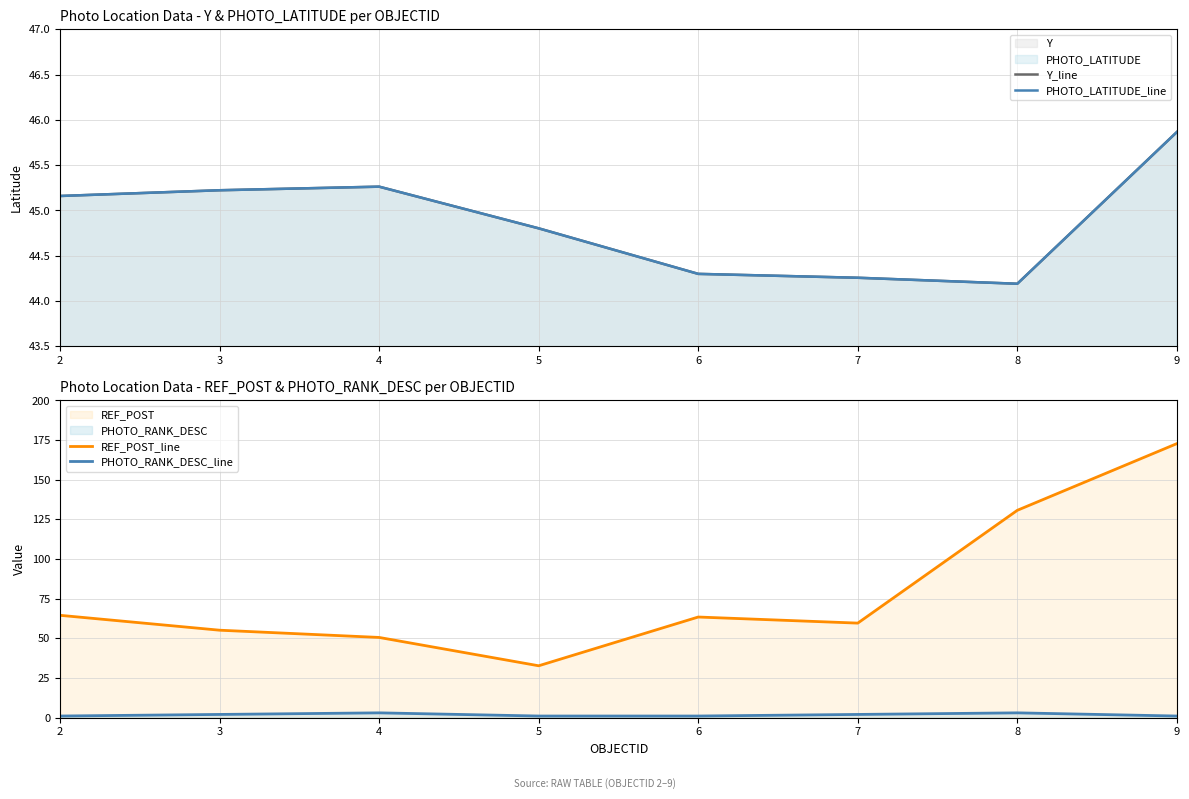

Rank the series by their maximum value, from lowest to highest.

PHOTO_RANK_DESC_line, PHOTO_LATITUDE_line, Y_line, REF_POST_line